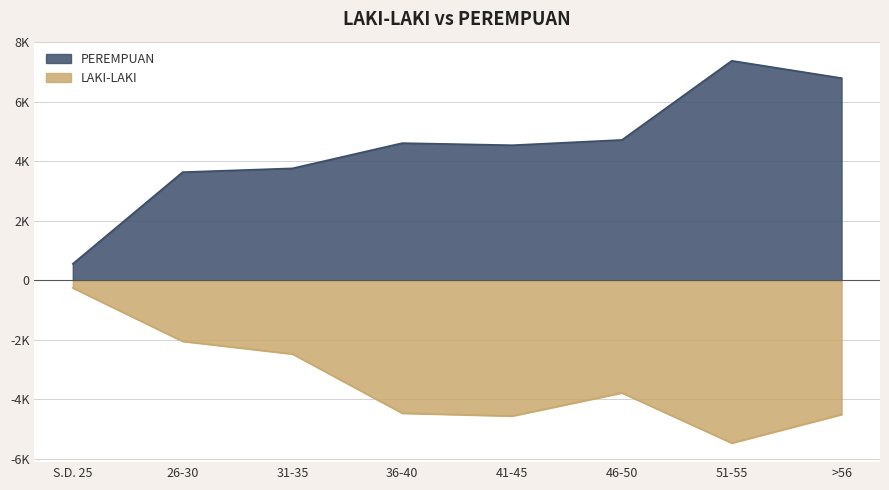

What is the greatest value displayed?

7368